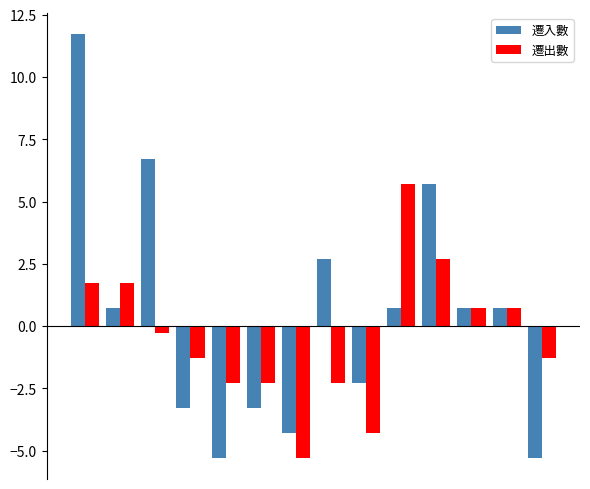

Which series has the widest spread of values?

遷入數